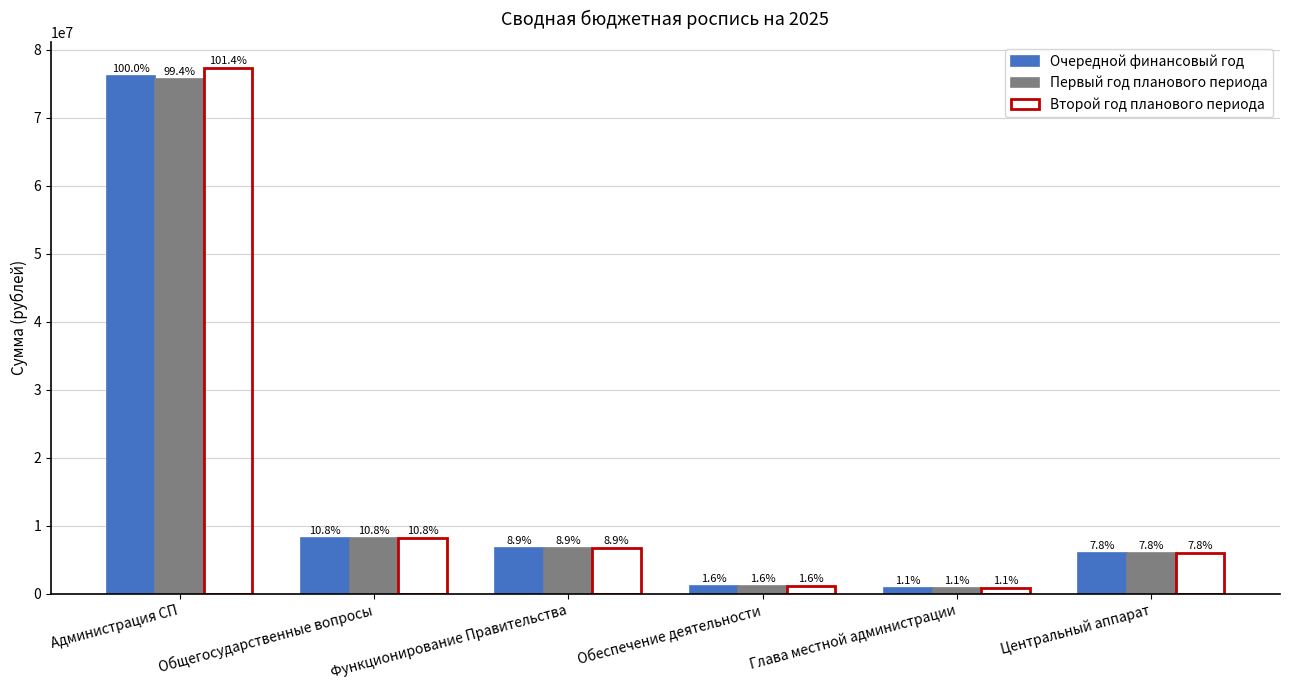

Does the chart contain stacked bars?

No